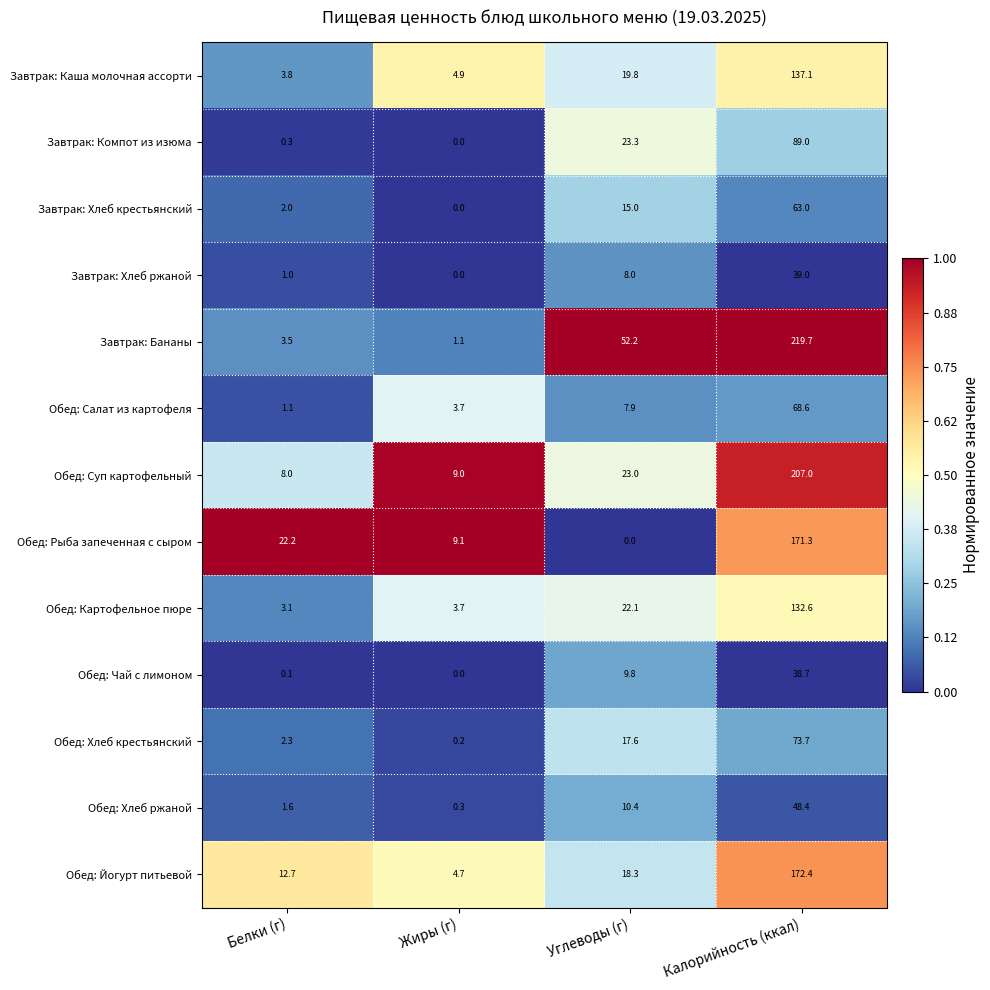

The value of Завтрак: Компот из изюма at Углеводы (г) is 23.3. True or false?

True